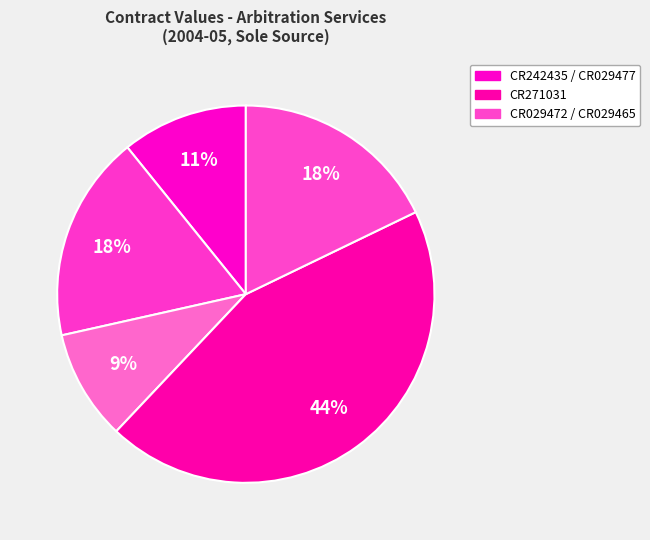

Rank the categories by value from highest to lowest.

CR271031, CR029465, CR029472, CR242435, CR029477